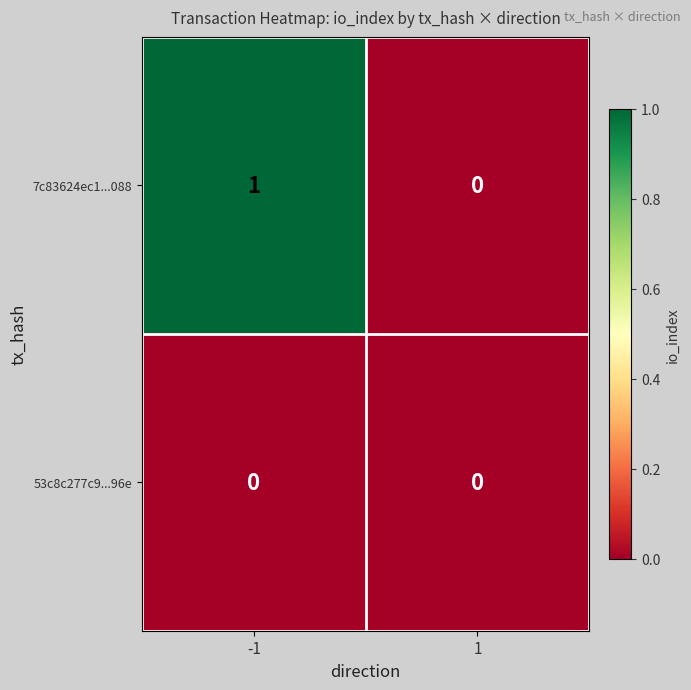

True or false: 53c8c277c9...96e has a value of 0 at 1.

True